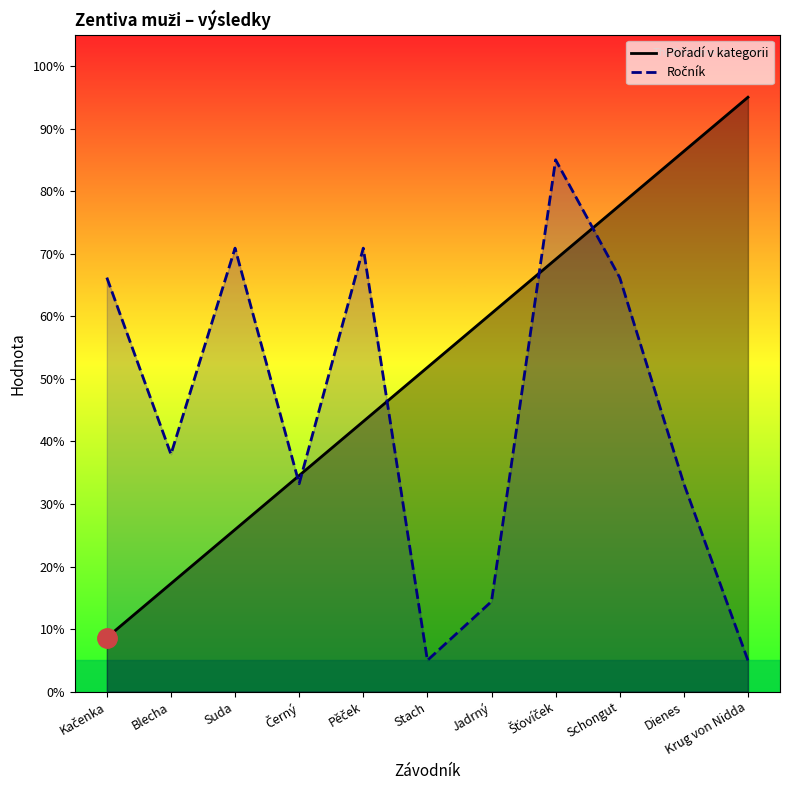

After their last crossing, which series has the higher values: Ročník or Pořadí v kategorii?

Pořadí v kategorii